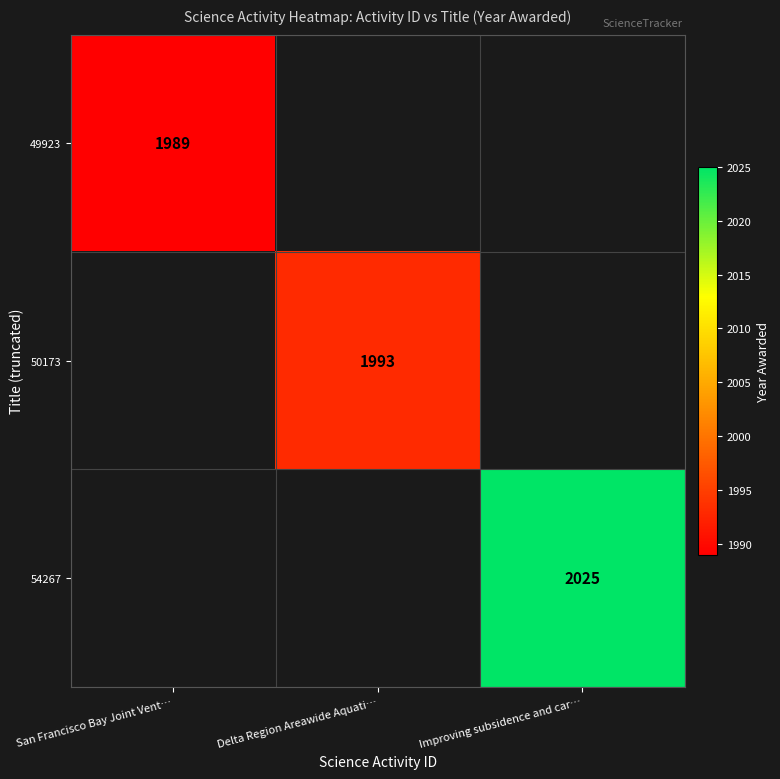

Is it true that 49923 equals 1989 at San Francisco Bay Joint Vent…?

True